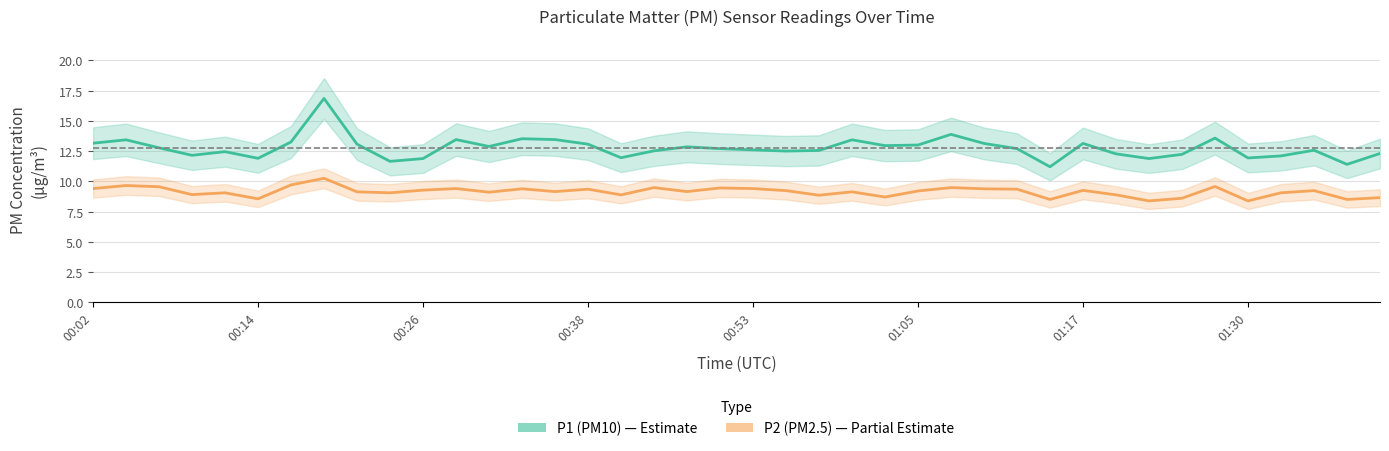

What is the value of the P1 (PM10) point at the 37th from the left?

12.1